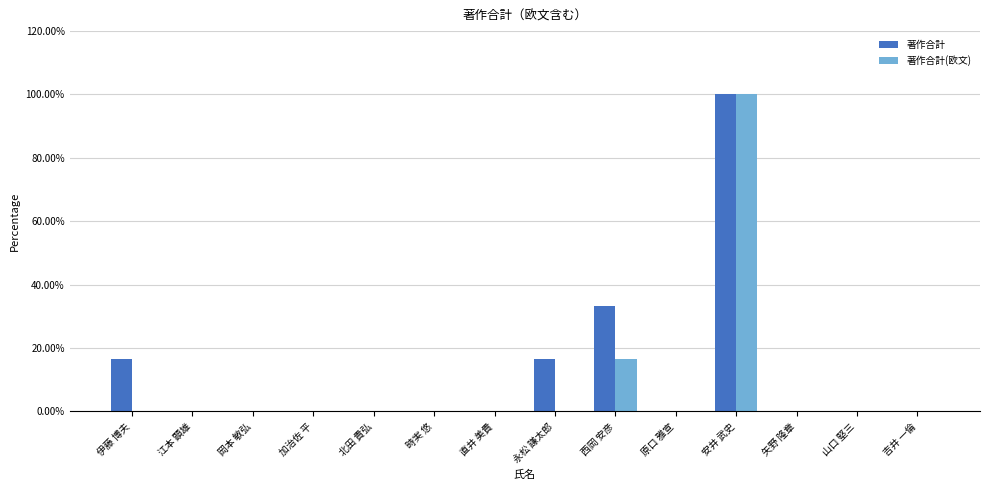

The value of 著作合計 at 山口 堅三 is 0.0. True or false?

True